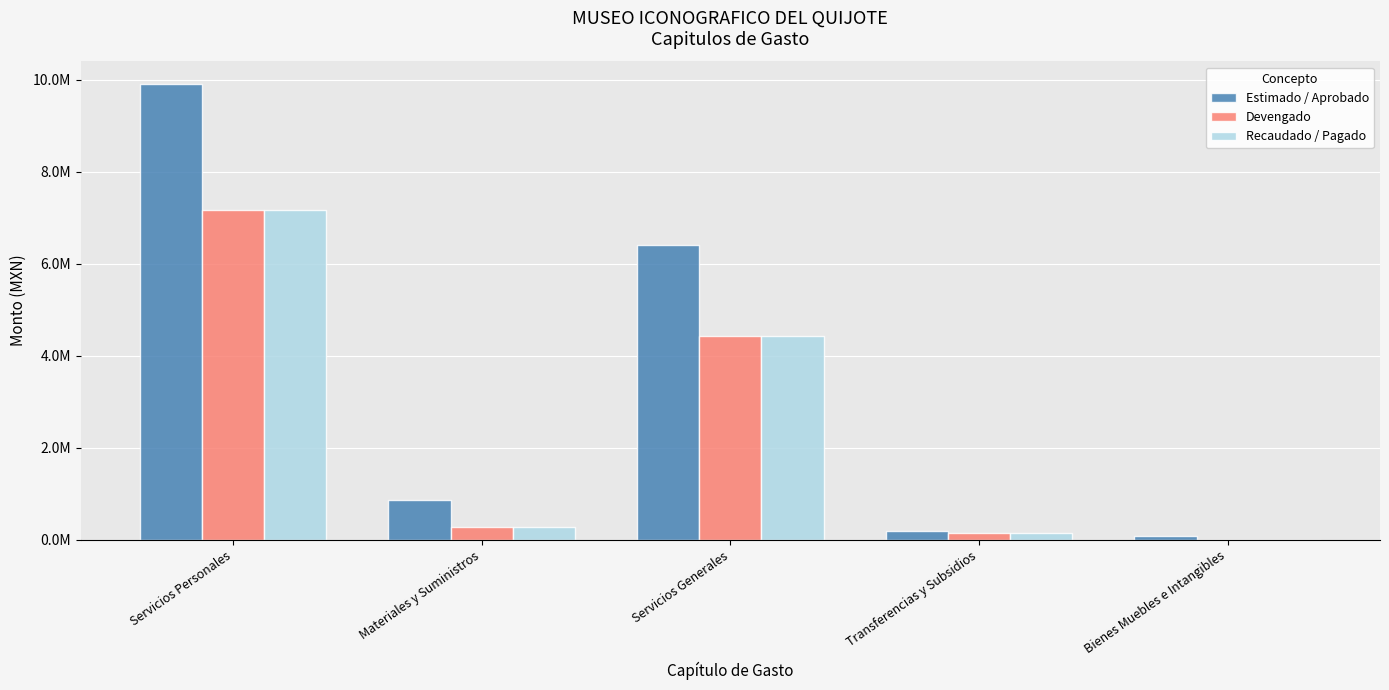

What are all the series names shown in the legend?

Estimado / Aprobado, Devengado, Recaudado / Pagado